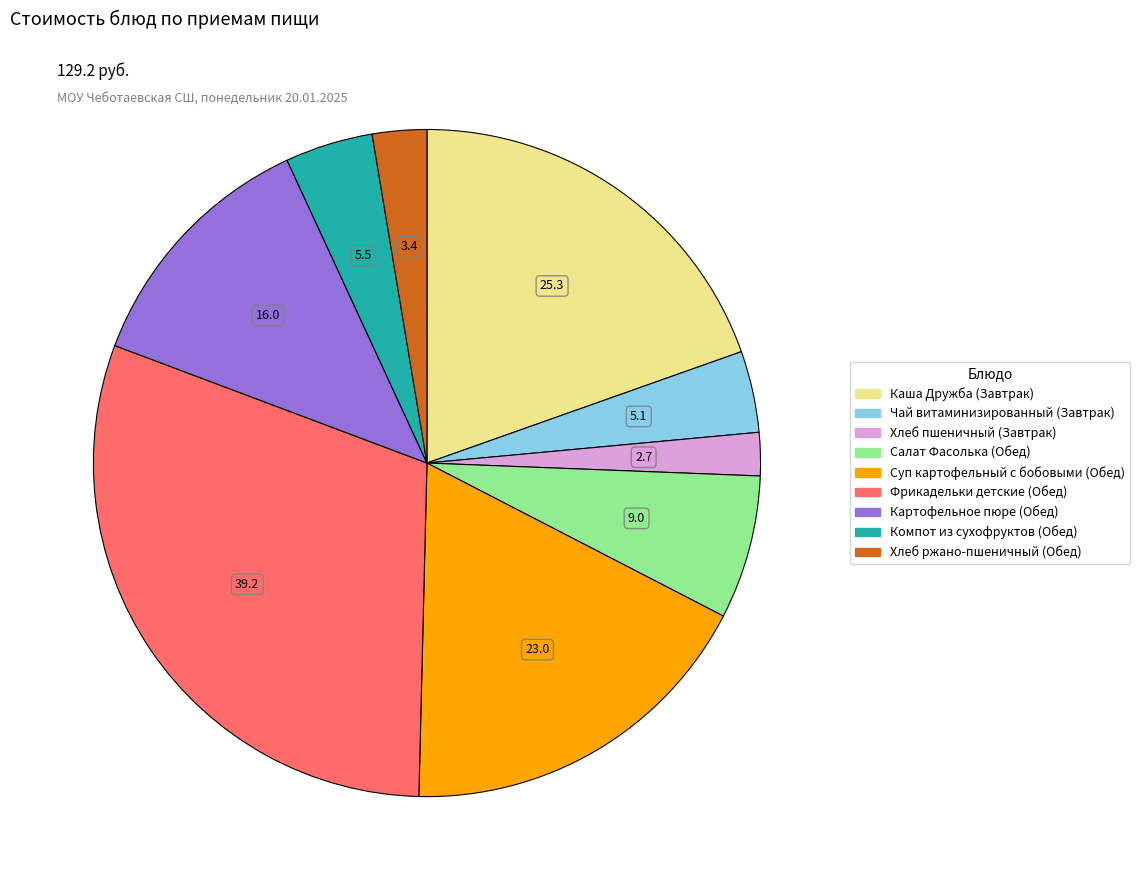

How many slices are in this pie chart?

9